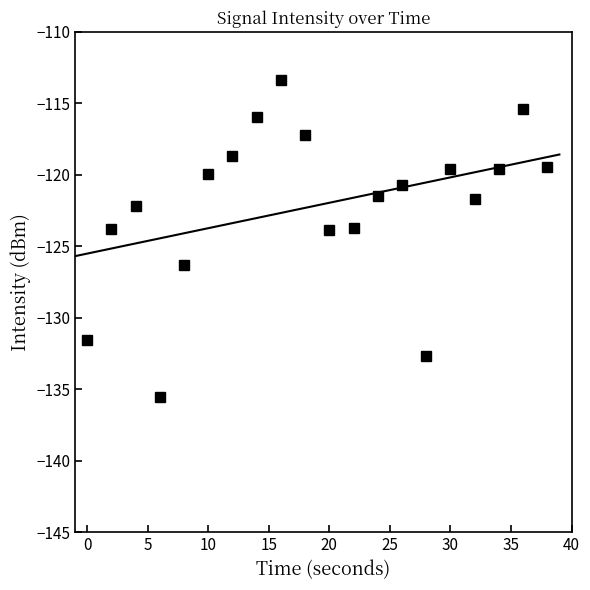

How many interior local peaks (higher than both neighbors) does the data have?

5